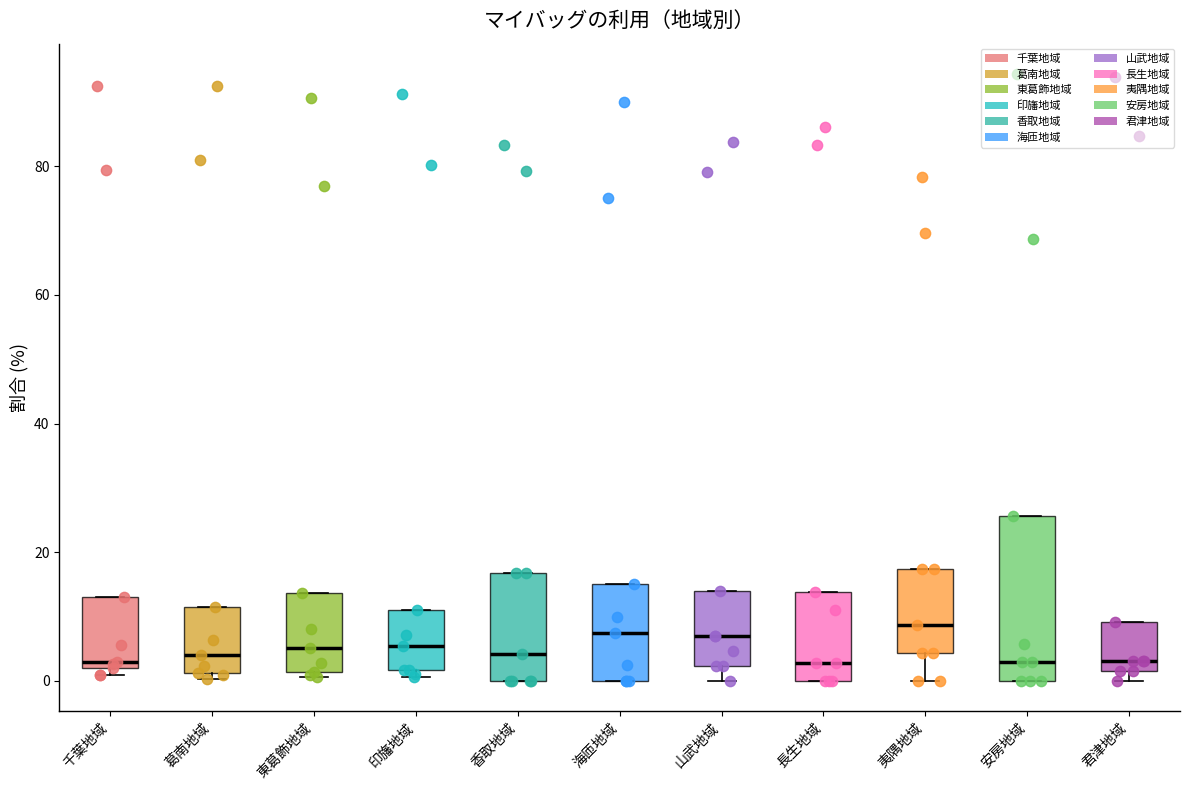

Reading left to right, read every box against the y-axis: the position of its median line, the range the box covers, and the ends of its whiskers. The values are not printed on the chart, so give them approximately, as read against the axis.

千葉地域: median 2 (just above the box's lower edge), box 2 to 14, whiskers 2 (just below the box's lower edge) to 14
葛南地域: median 4, box 2 to 12, whiskers 0 to 12
東葛飾地域: median 6, box 2 to 14, whiskers 0 to 14
印旛地域: median 6, box 2 to 12, whiskers 0 to 12
香取地域: median 4, box 0 to 16, whiskers 0 to 16
海匝地域: median 8, box 0 to 16, whiskers 0 to 16
山武地域: median 8, box 2 to 14, whiskers 0 to 14
長生地域: median 2, box 0 to 14, whiskers 0 to 14
夷隅地域: median 8, box 4 to 18, whiskers 0 to 18
安房地域: median 2, box 0 to 26, whiskers 0 to 26
君津地域: median 4, box 2 to 10, whiskers 0 to 10